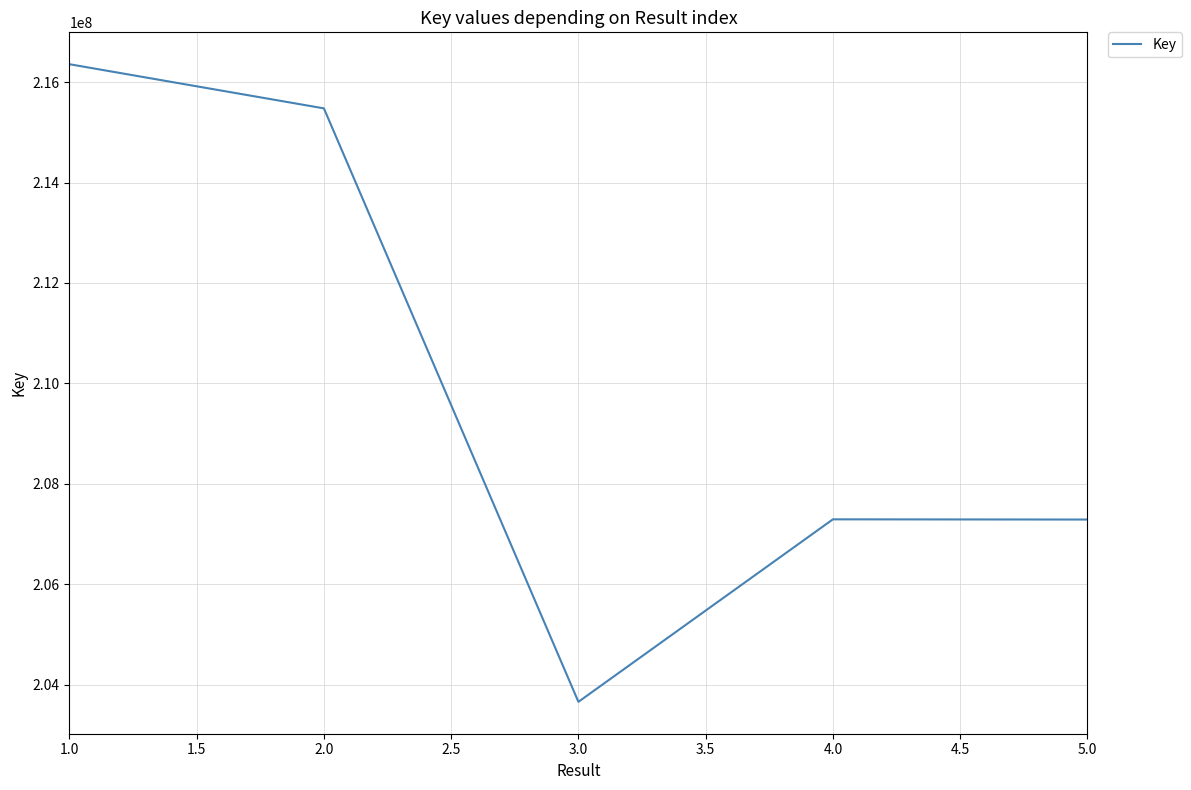

Between 1.0 and 5.0, which is larger?

1.0